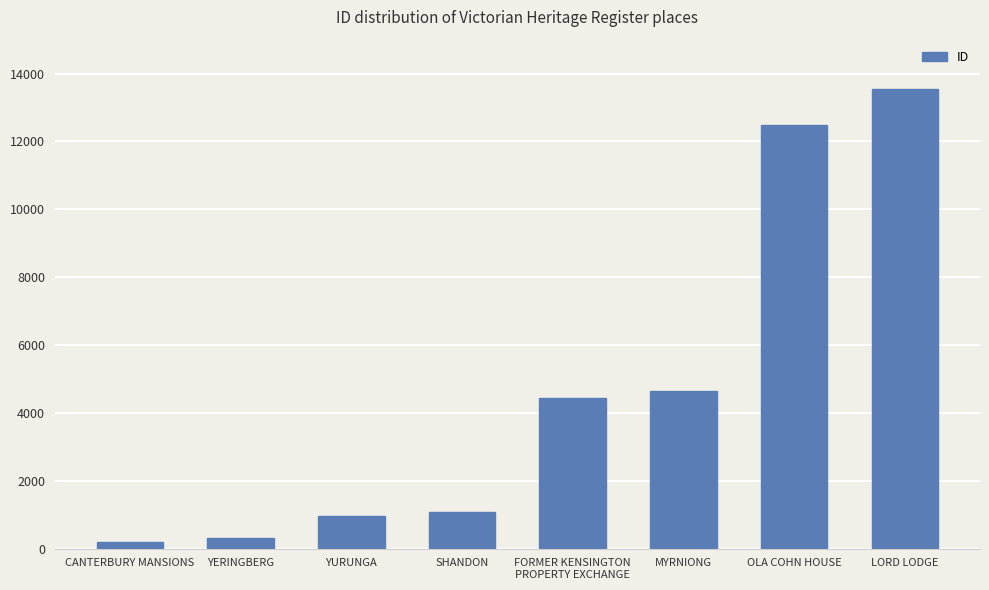

Reading left to right, transcribe all the data shown in this chart.

CANTERBURY MANSIONS=197	YERINGBERG=309	YURUNGA=966	SHANDON=1094	FORMER KENSINGTON
PROPERTY EXCHANGE=4431	MYRNIONG=4661	OLA COHN HOUSE=12499	LORD LODGE=13532